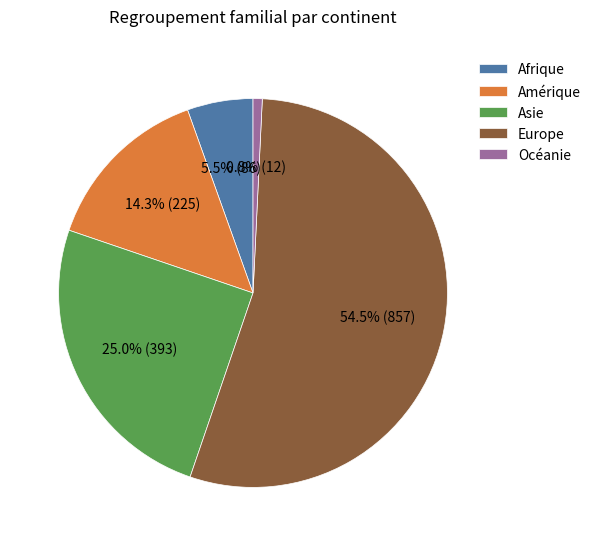

How many slices are in this pie chart?

5